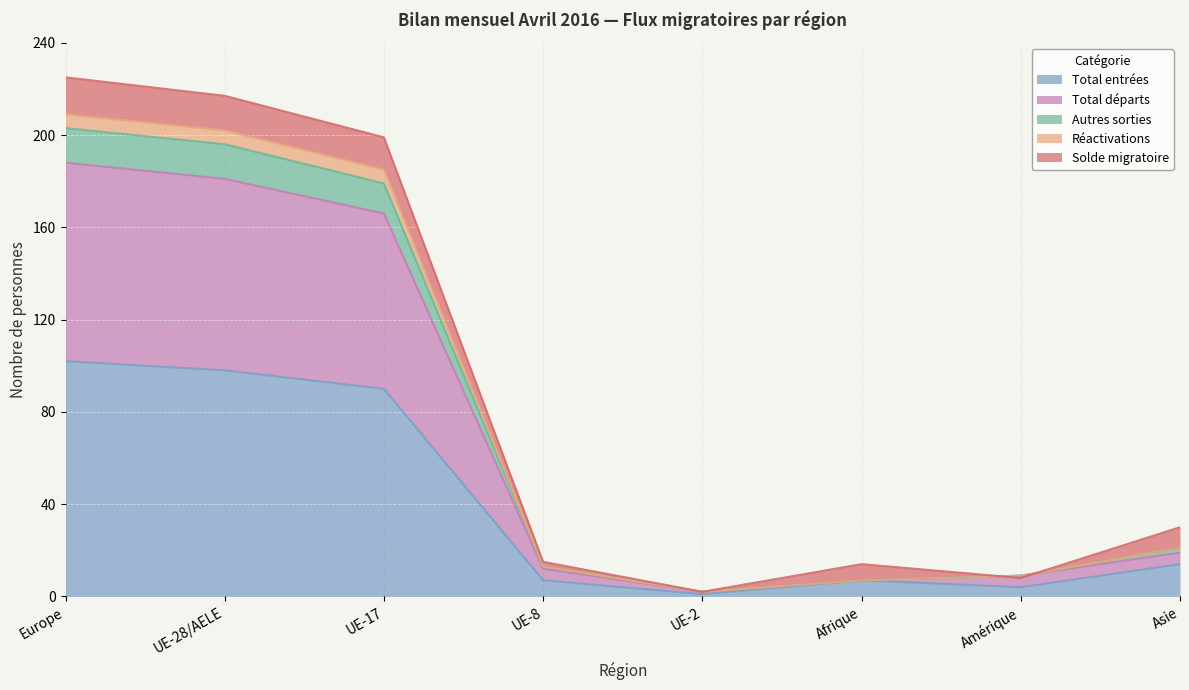

How many interior local valleys does the Réactivations series have?

1